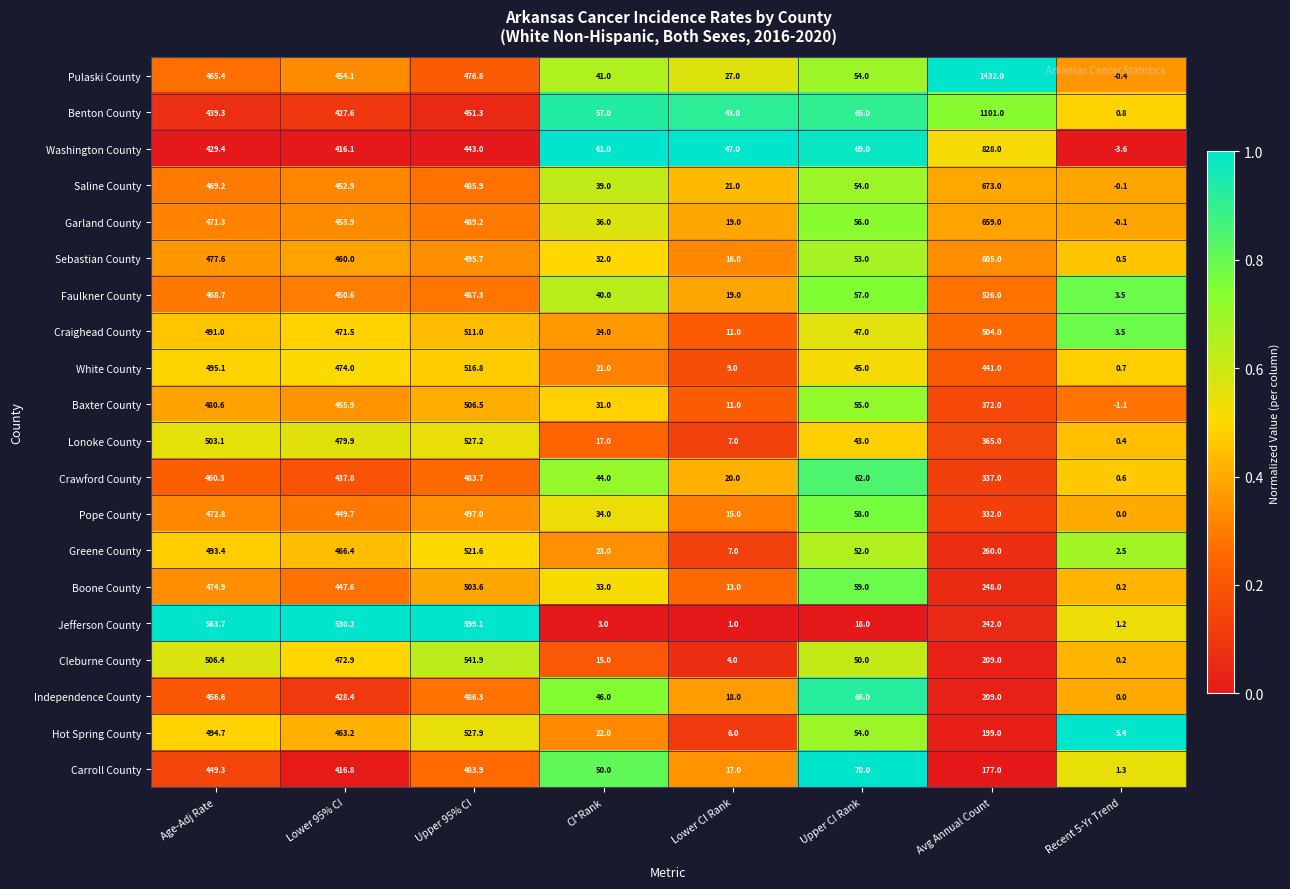

What is the difference between the Sebastian County values at Upper CI Rank and Lower 95% CI?

407.0